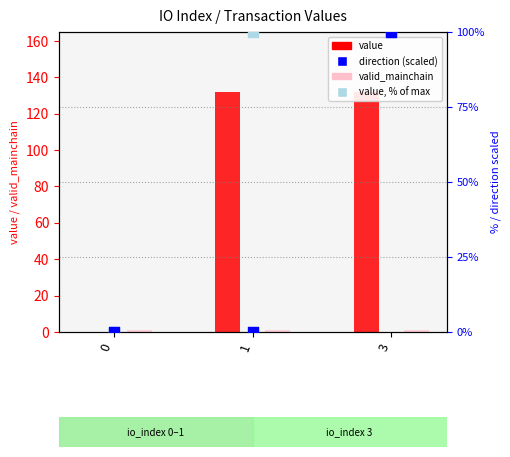

Which series reaches the maximum Y coordinate?

value